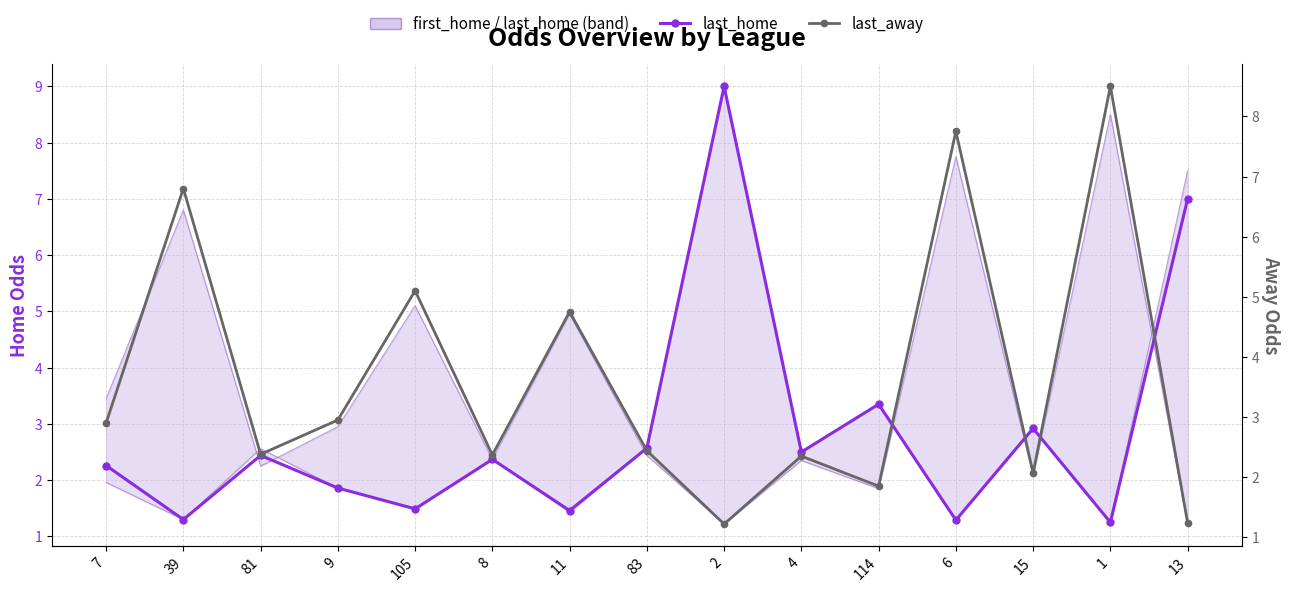

Reading left to right, what are all the values shown in this chart?

first_home / last_home: 7=2.3	39=1.3	81=2.4	9=1.9	105=1.5	8=2.4	11=1.5	83=2.6	2=9.0	4=2.5	114=3.4	6=1.3	15=2.9	1=1.2	13=7.0
first_away / last_away: 7=2.9	39=6.8	81=2.4	9=3.0	105=5.1	8=2.4	11=4.8	83=2.4	2=1.2	4=2.4	114=1.9	6=7.8	15=2.1	1=8.5	13=1.2